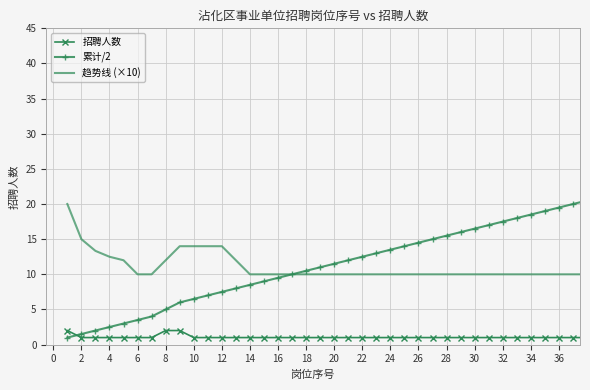

True or false: 趋势线 (×10) and 招聘人数 cross at least once.

False